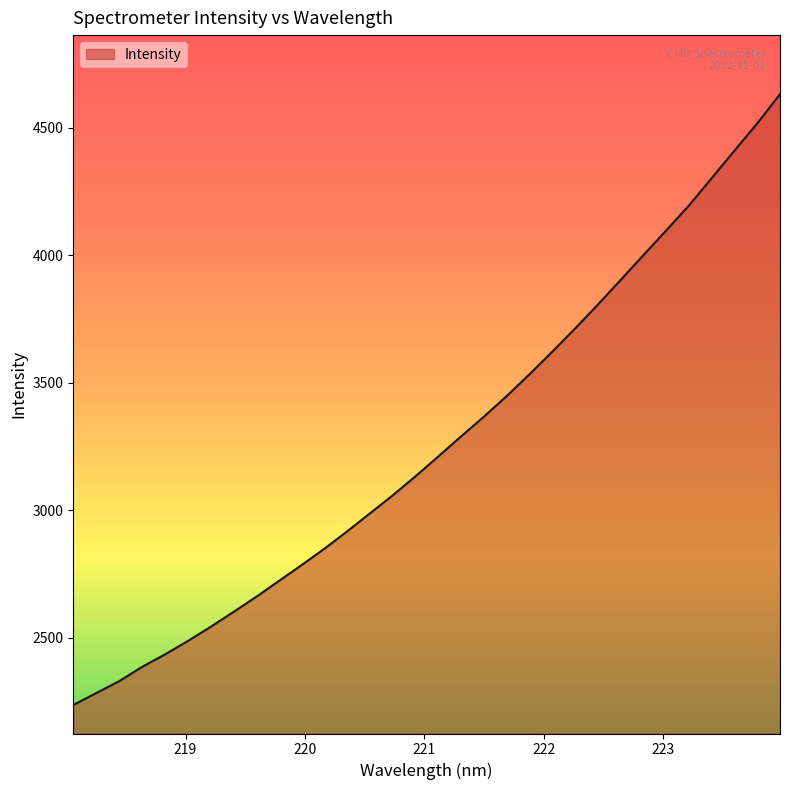

What is the difference between the maximum and minimum values?

2396.0